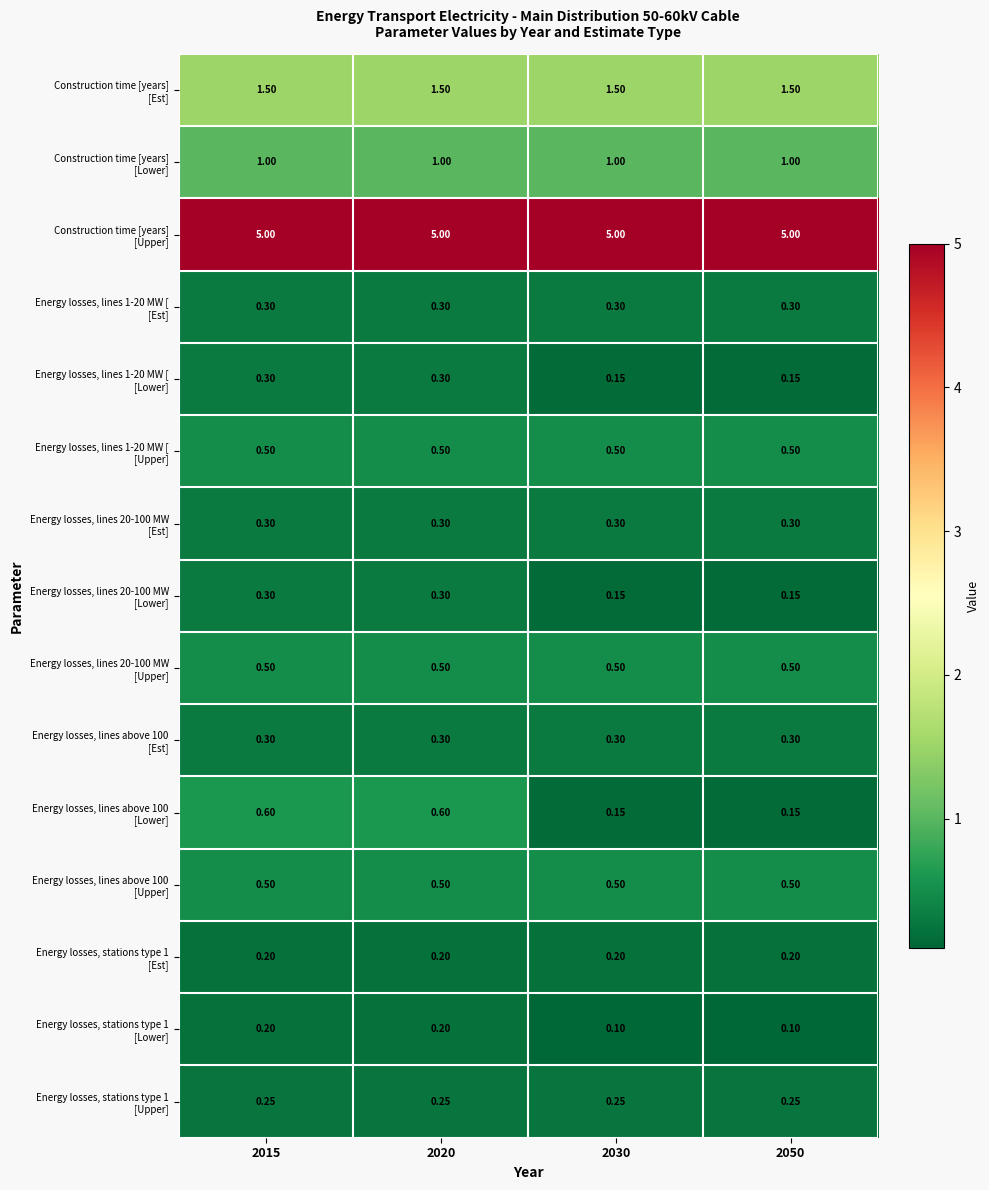

Which has a higher value, 2015 or 2030?

2015